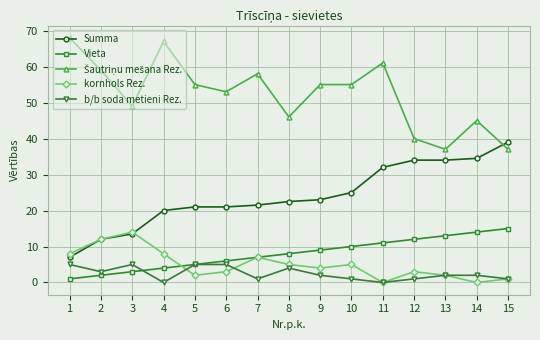

True or false: b/b soda metieni Rez. and Summa intersect in this chart.

False